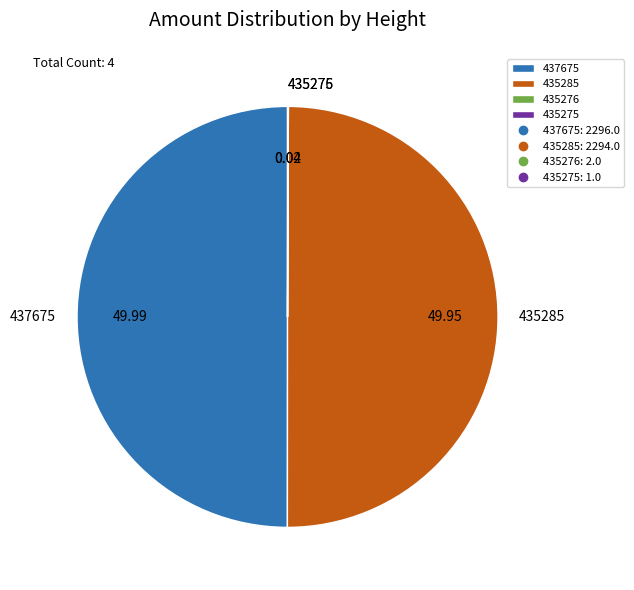

Is it true that 435276 is 1% of the pie?

False